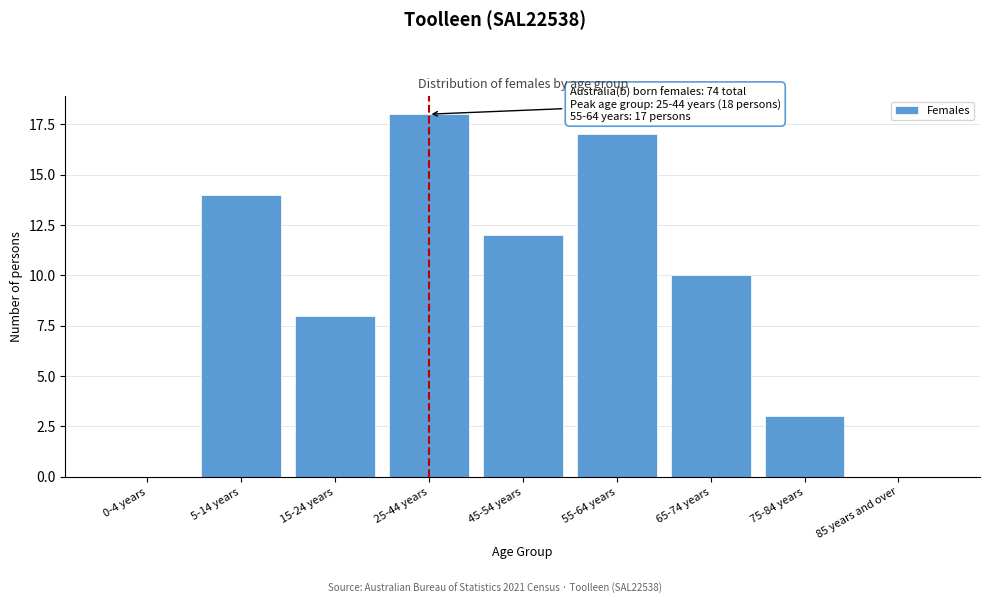

Reading right to left, what are all the values shown in this chart?

85 years and over=0	75-84 years=3	65-74 years=10	55-64 years=17	45-54 years=12	25-44 years=18	15-24 years=8	5-14 years=14	0-4 years=0